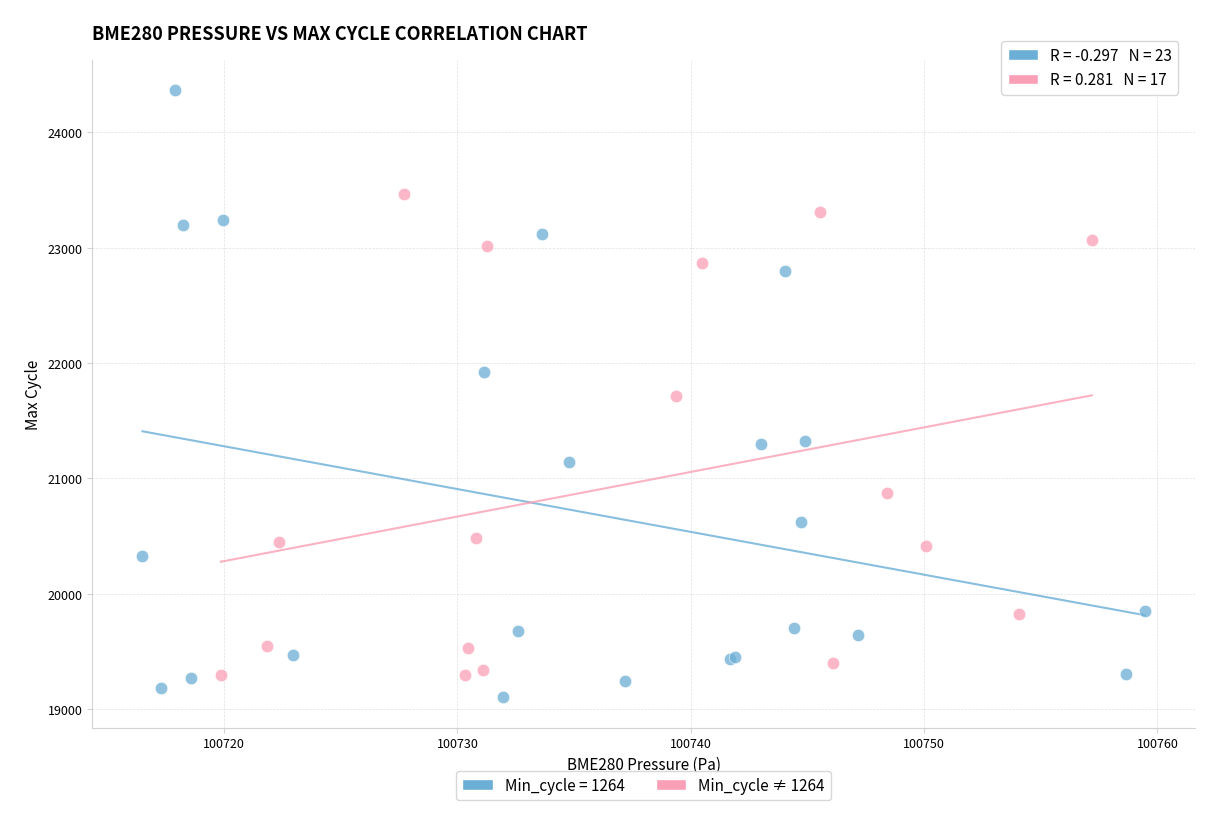

Which series reaches the maximum Y coordinate?

Min_cycle = 1264